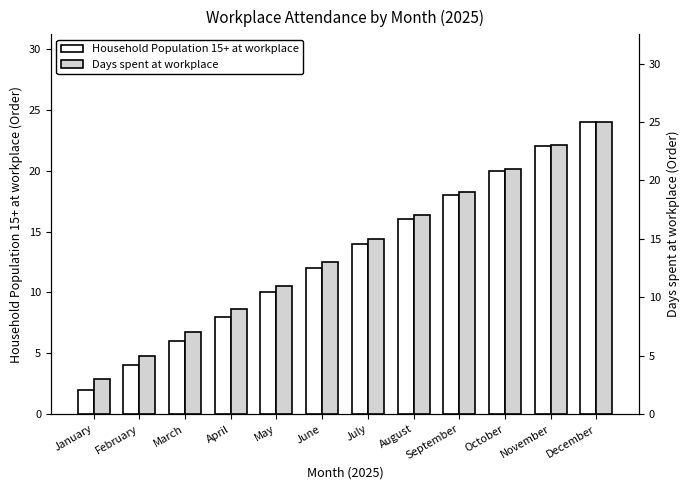

The value of Household Population 15+ at workplace at August is 28. True or false?

False